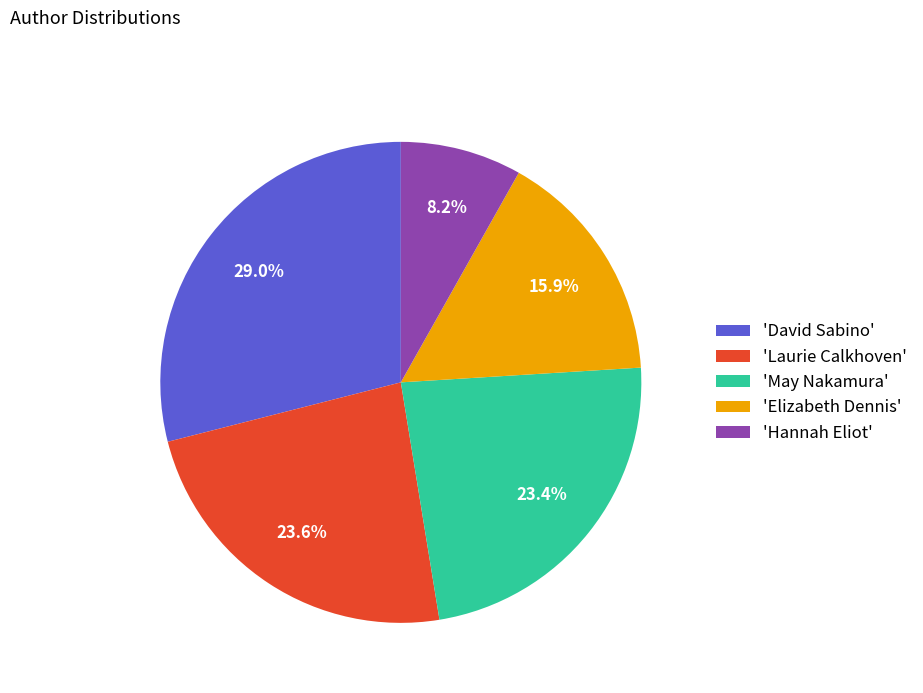

Is 'David Sabino' the majority of the pie?

No